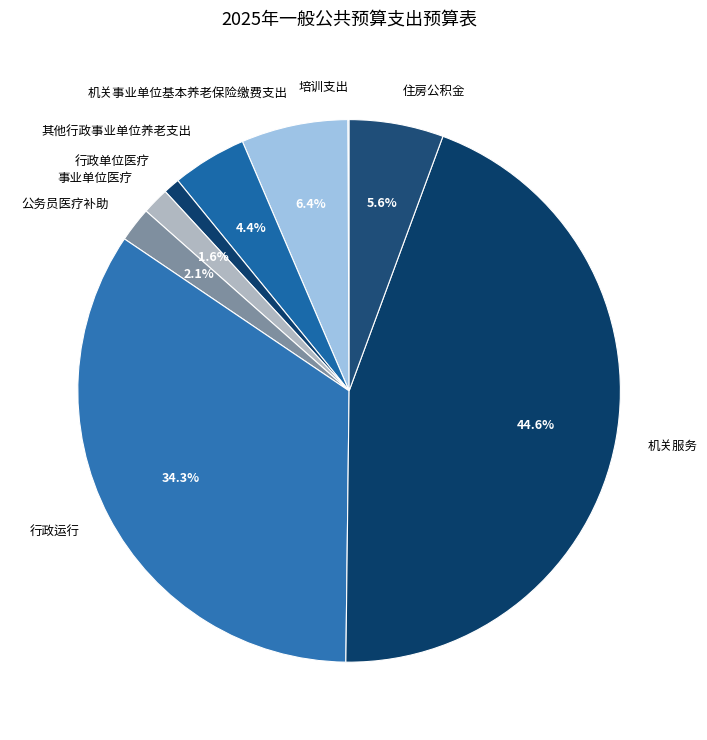

Which slice is the largest?

机关服务